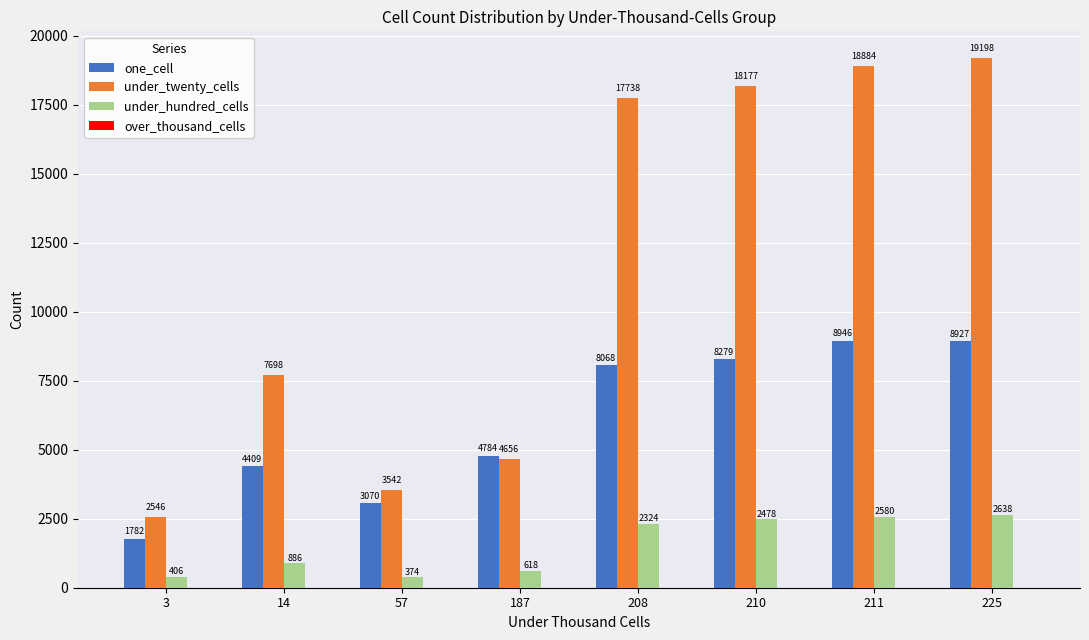

What is the total value across all series at 225?

30763